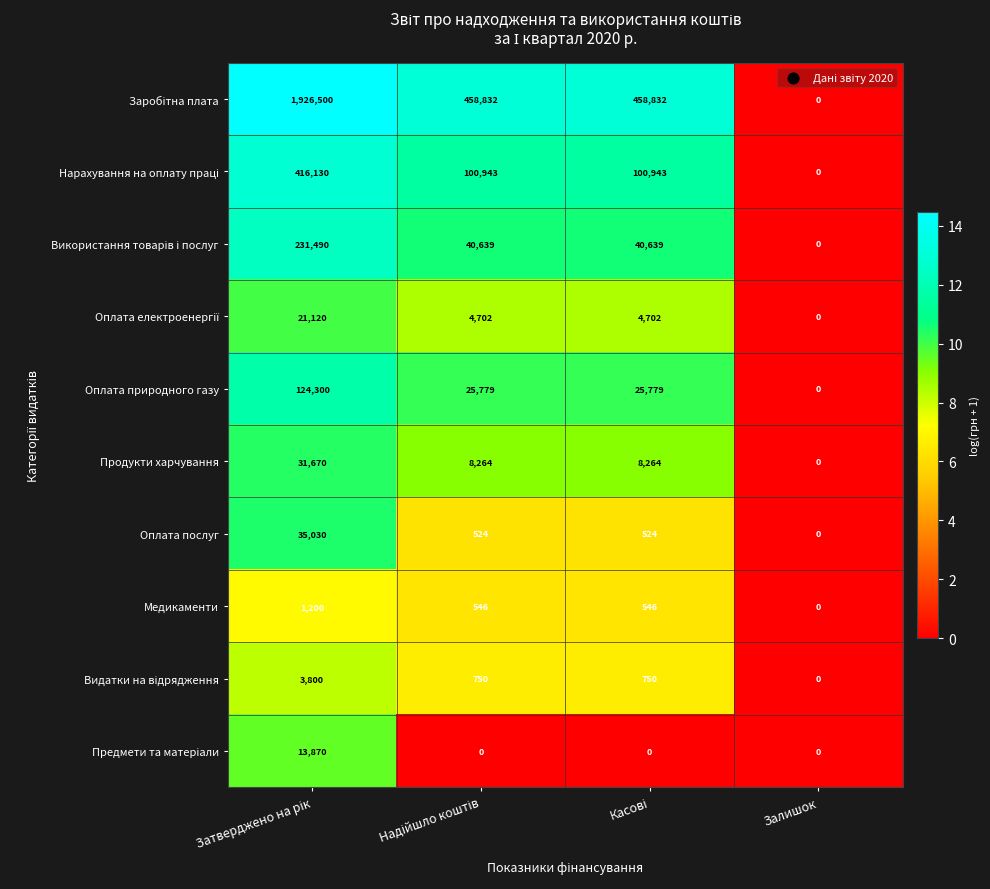

The Оплата природного газу series shows -81079 at Залишок. True or false?

False